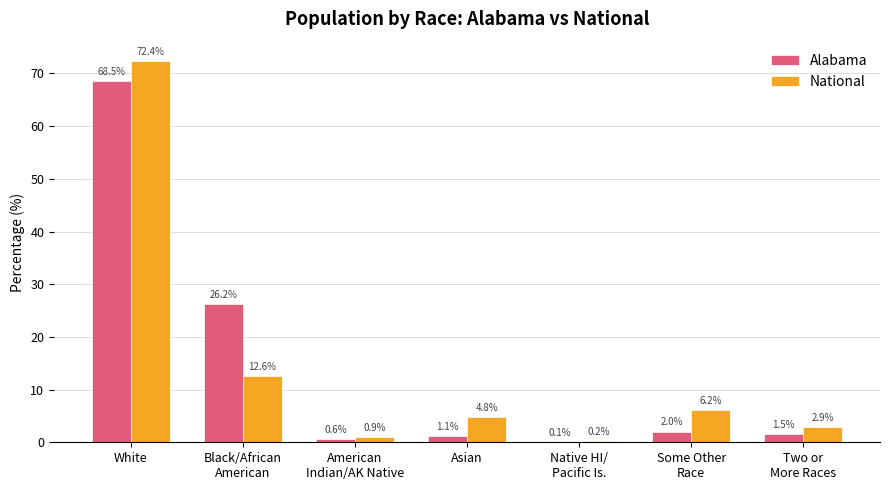

How many groups of bars are there?

7